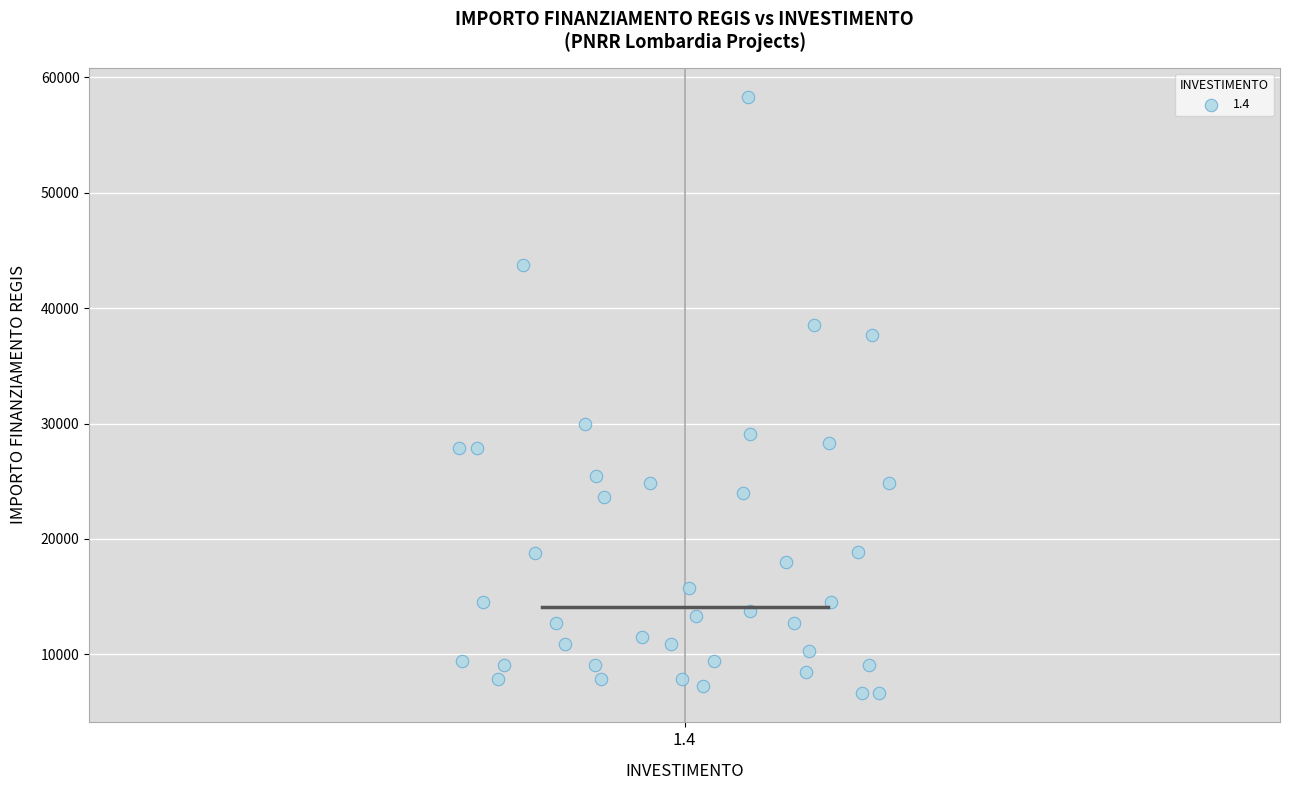

What Y value in the scatter plot is closest to 32474?

29995